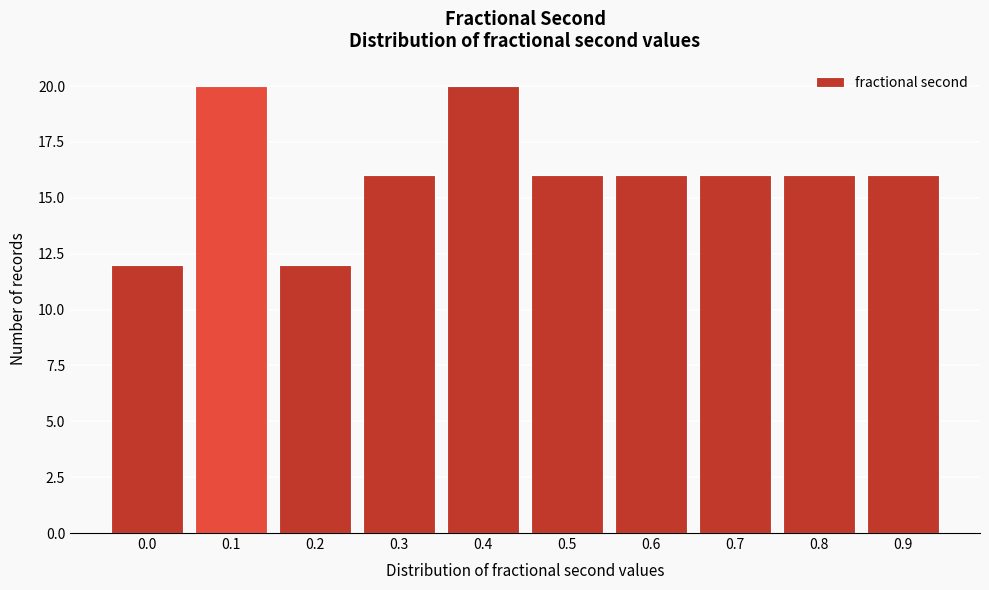

Reading right to left, extract all data points from this chart.

16	16	16	16	16	20	16	12	20	12